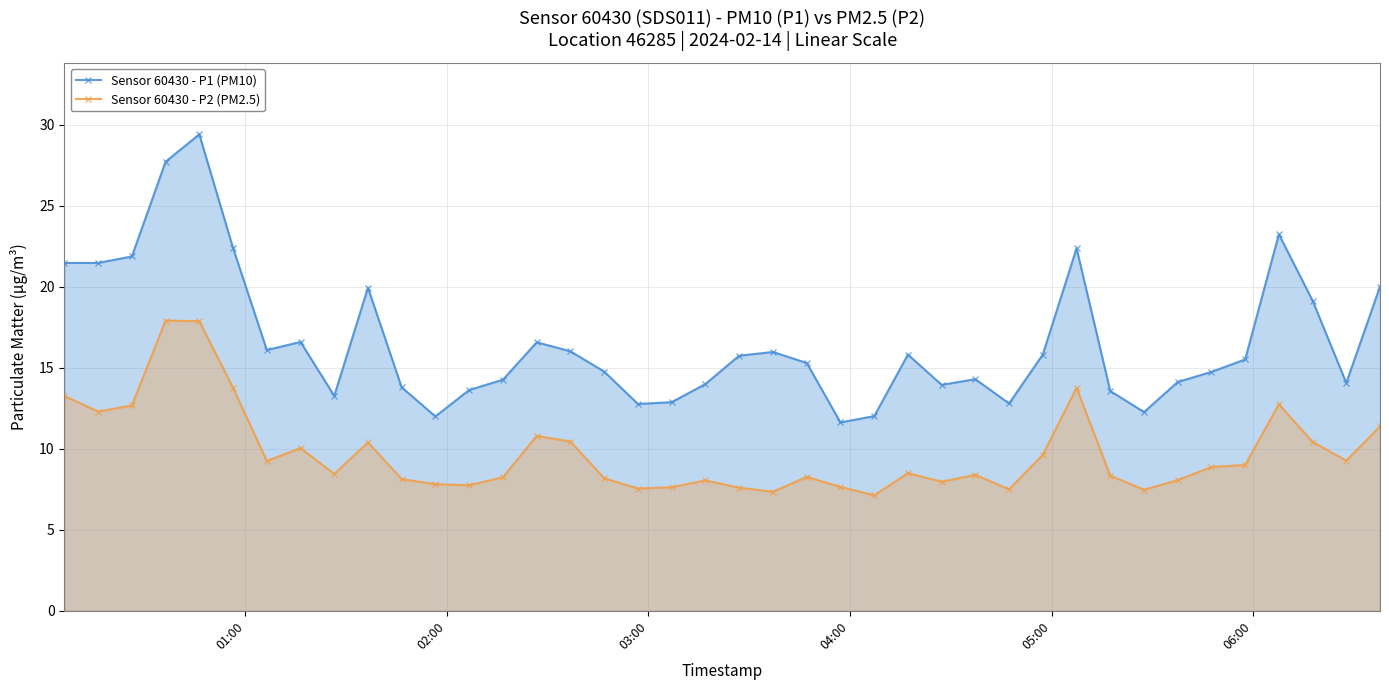

True or false: Sensor 60430 - P1 (PM10) and Sensor 60430 - P2 (PM2.5) cross at least once.

False